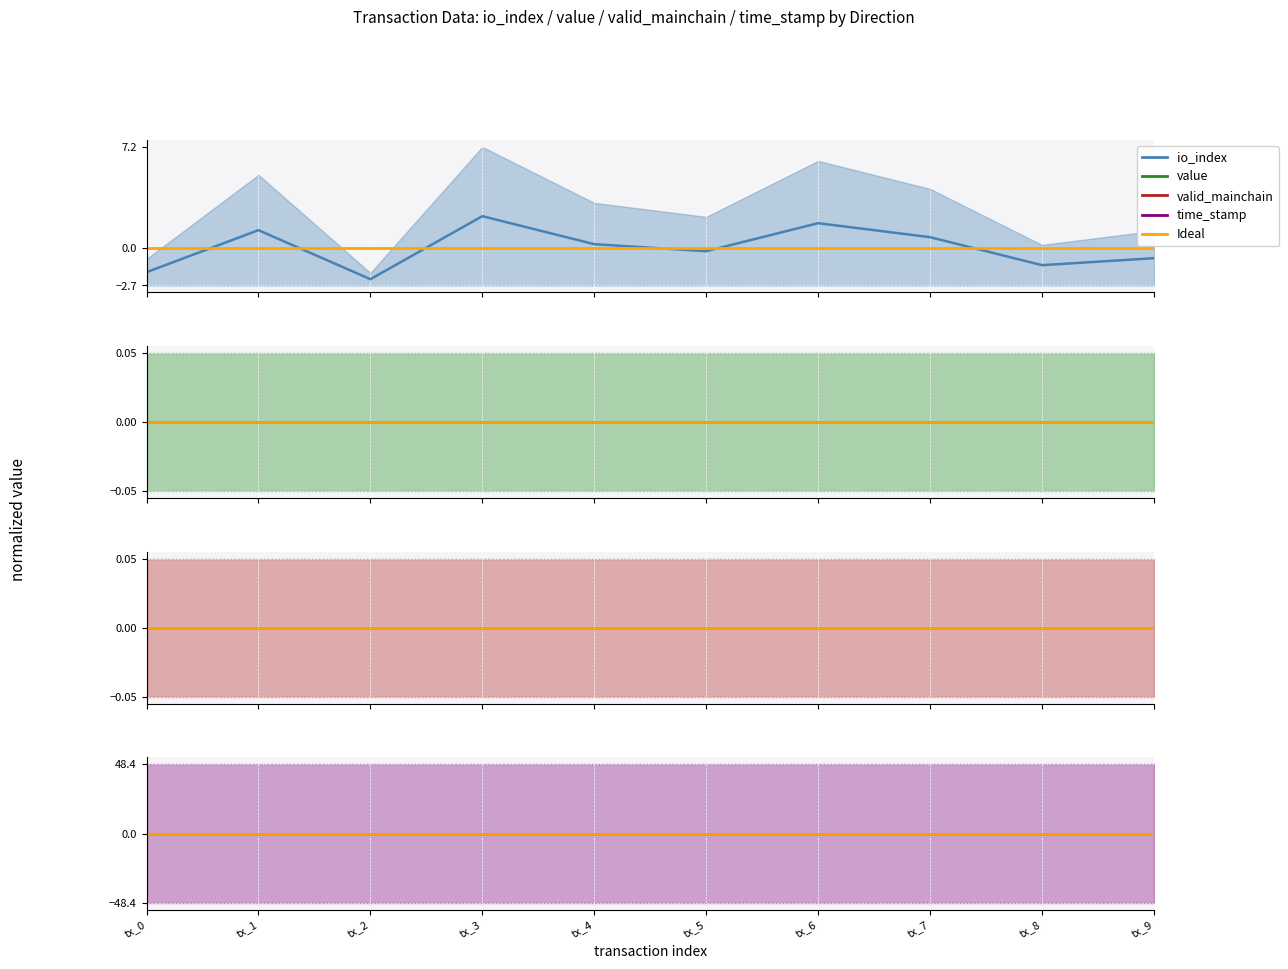

What is the difference between the maximum and minimum values in the io_index series?

4.5